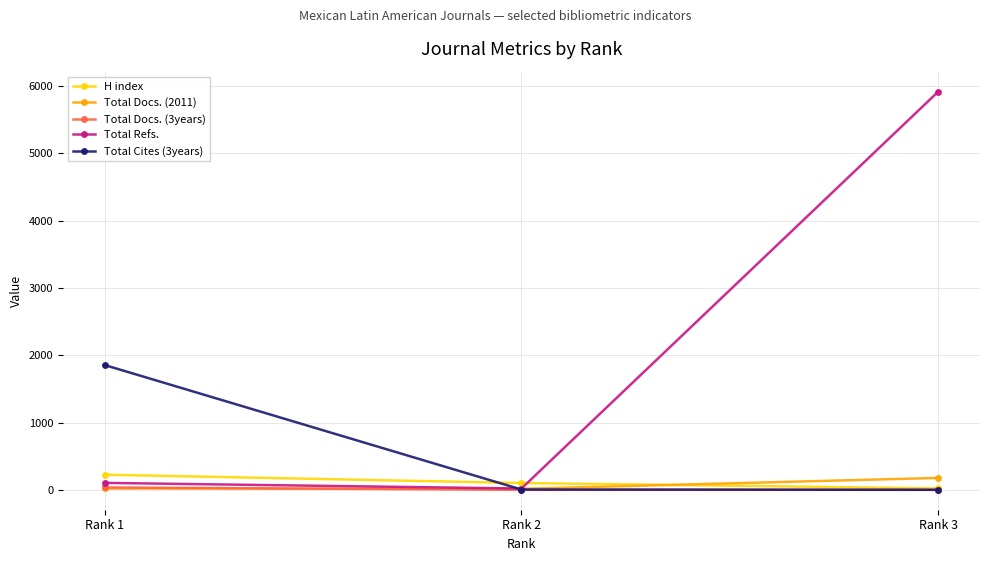

The value of Total Cites (3years) at Rank 3 is 610. True or false?

False